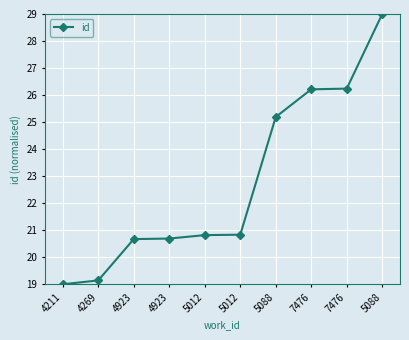

How many data points are less than 20?

2